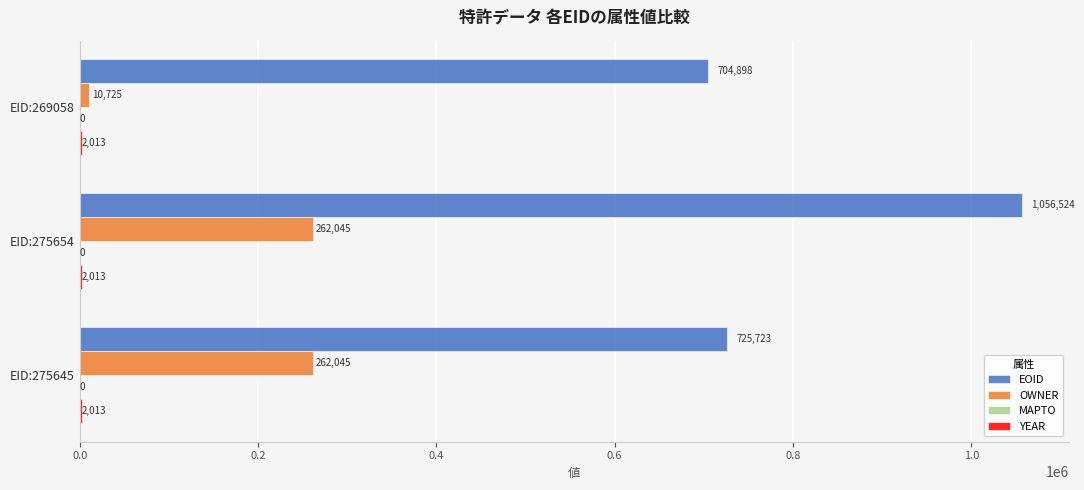

True or false: EOID has a value of 1056524 at EID:275654.

True